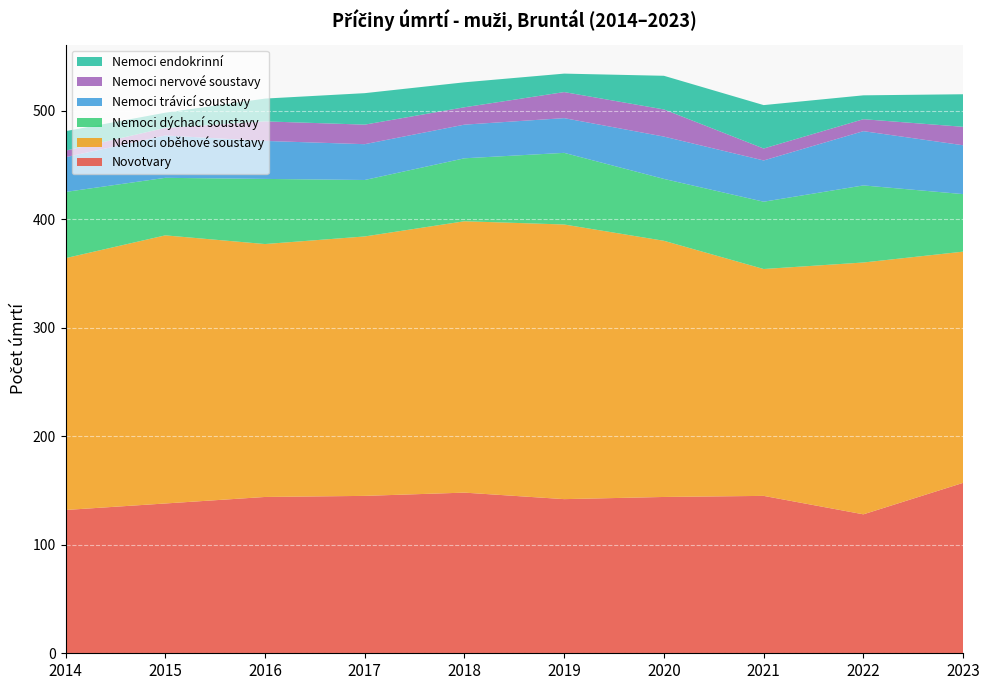

Reading left to right, list all the values displayed in this chart.

Novotvary: 2014=132	2015=138	2016=144	2017=145	2018=148	2019=142	2020=144	2021=145	2022=128	2023=157
Nemoci oběhové soustavy: 2014=232	2015=247	2016=233	2017=239	2018=250	2019=253	2020=236	2021=209	2022=232	2023=213
Nemoci dýchací soustavy: 2014=61	2015=53	2016=60	2017=52	2018=58	2019=66	2020=57	2021=62	2022=71	2023=53
Nemoci trávicí soustavy: 2014=32	2015=39	2016=35	2017=33	2018=31	2019=32	2020=39	2021=38	2022=50	2023=45
Nemoci nervové soustavy: 2014=6	2015=7	2016=18	2017=18	2018=16	2019=24	2020=25	2021=11	2022=11	2023=17
Nemoci endokrinní: 2014=18	2015=14	2016=21	2017=29	2018=23	2019=17	2020=31	2021=40	2022=22	2023=30